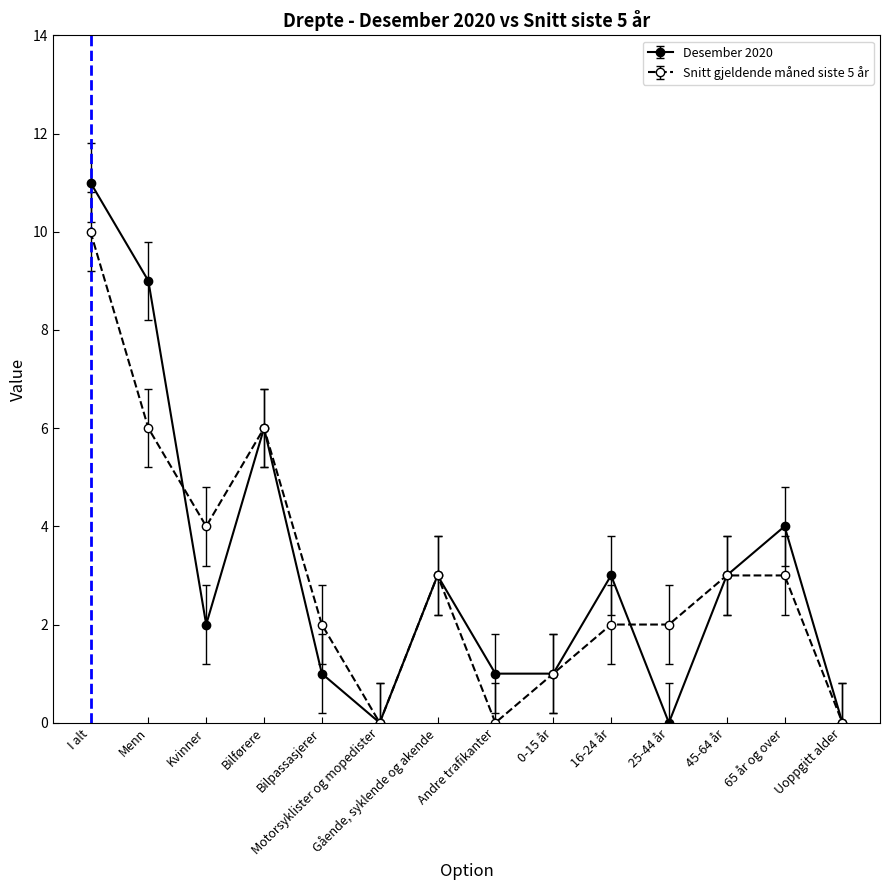

What are all the series names shown in the legend?

Desember 2020, Snitt gjeldende måned siste 5 år